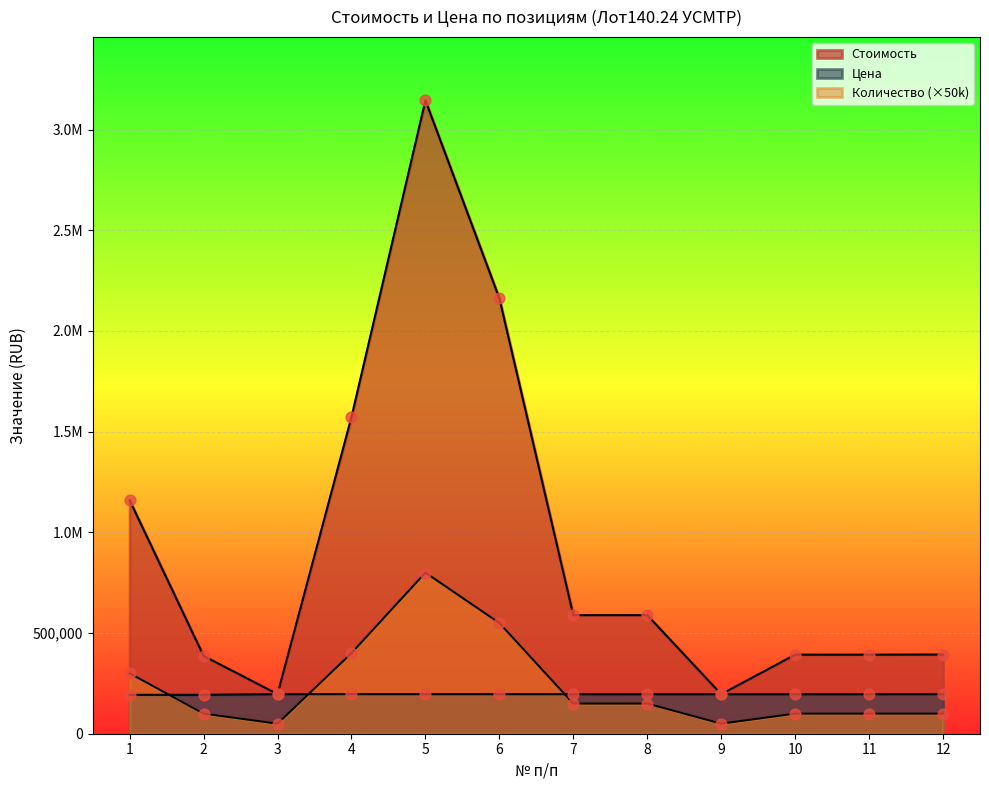

Which series has the largest total across all categories?

Стоимость